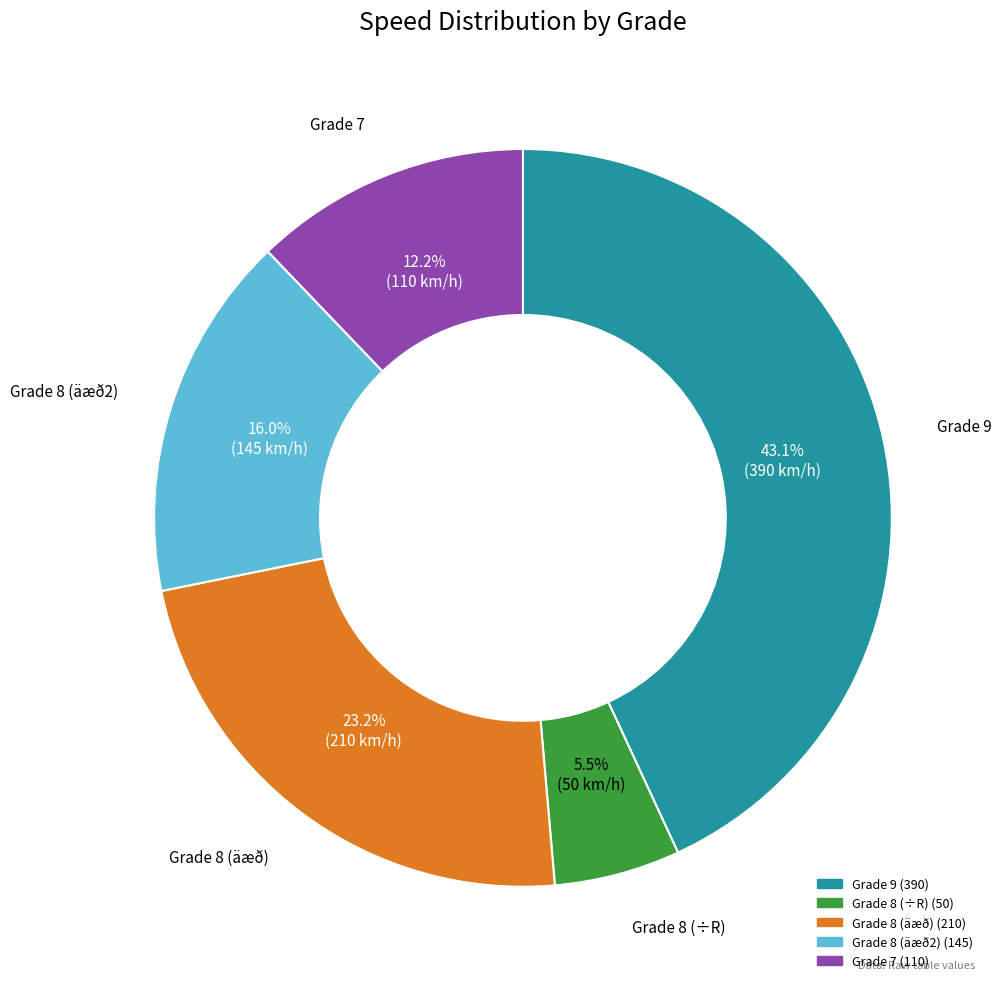

Does any single category account for the majority?

No